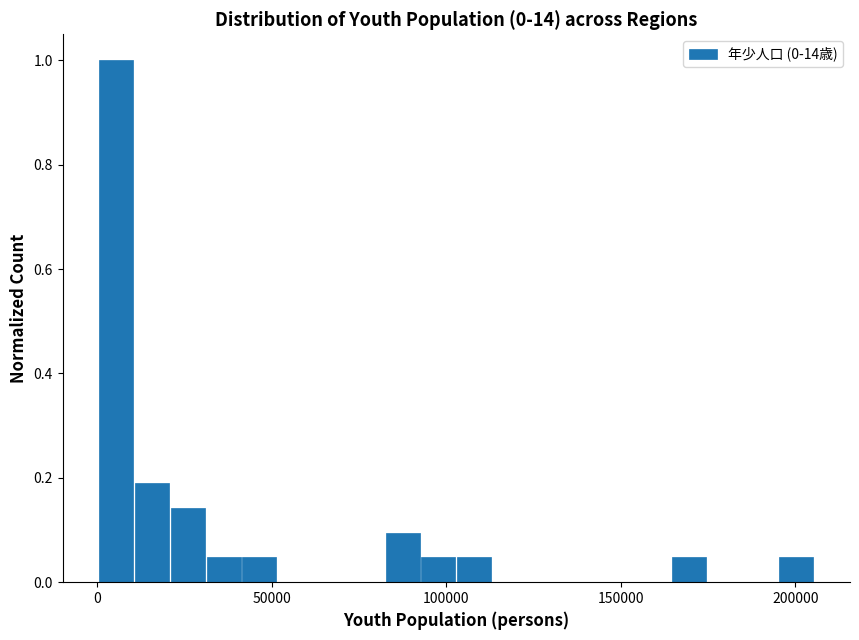

Around what value on the x-axis is the tallest bar? Give the approximate position of its centre, as read against the axis.

5000